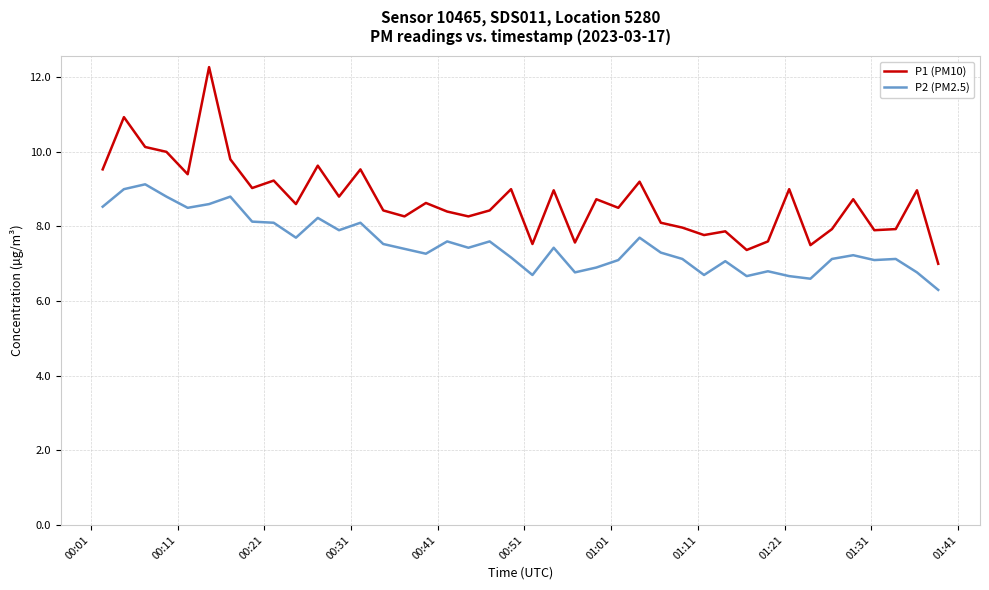

Which series has the widest spread of values?

P1 (PM10)